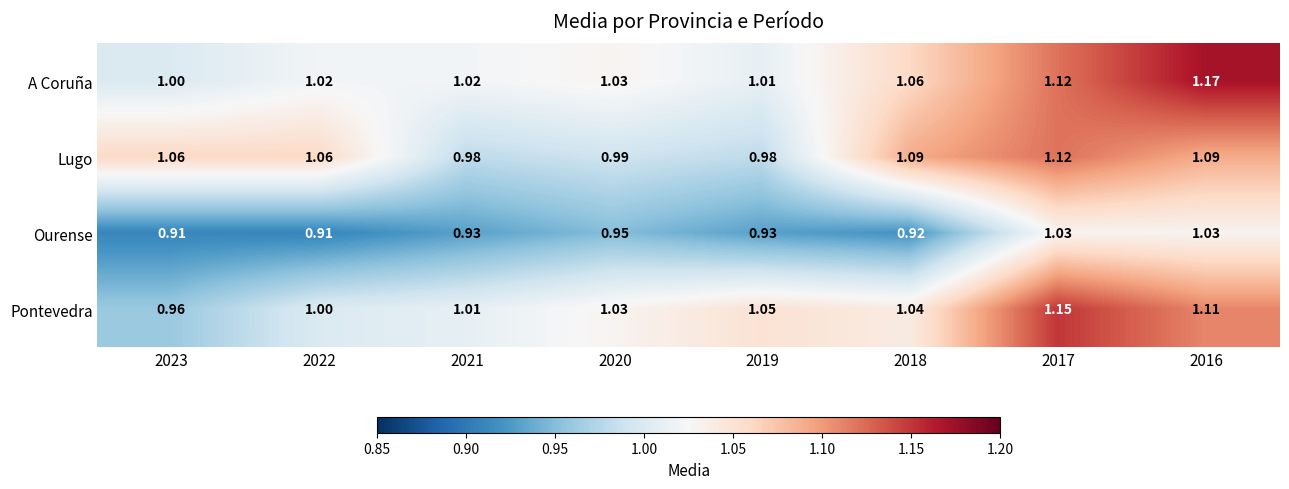

At 2018, list the series in order from largest to smallest.

Lugo, A Coruña, Pontevedra, Ourense